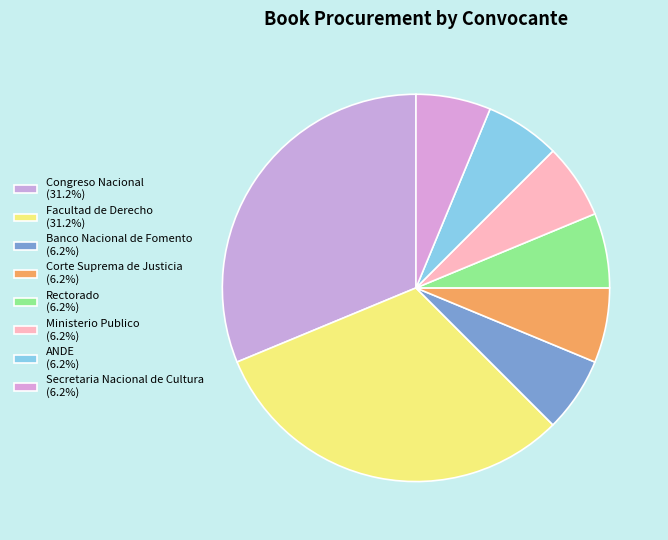

What is the ratio of the value at Ministerio Publico to the value at ANDE?

1.0